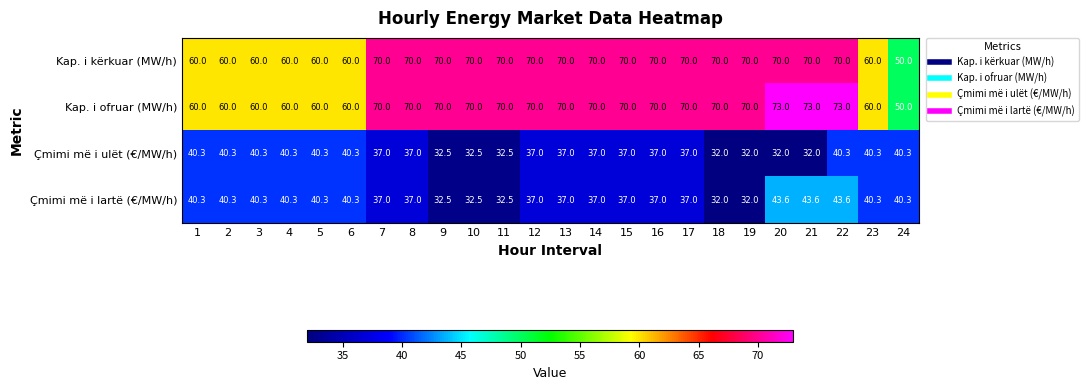

At which category is the sum across all series the highest?

22